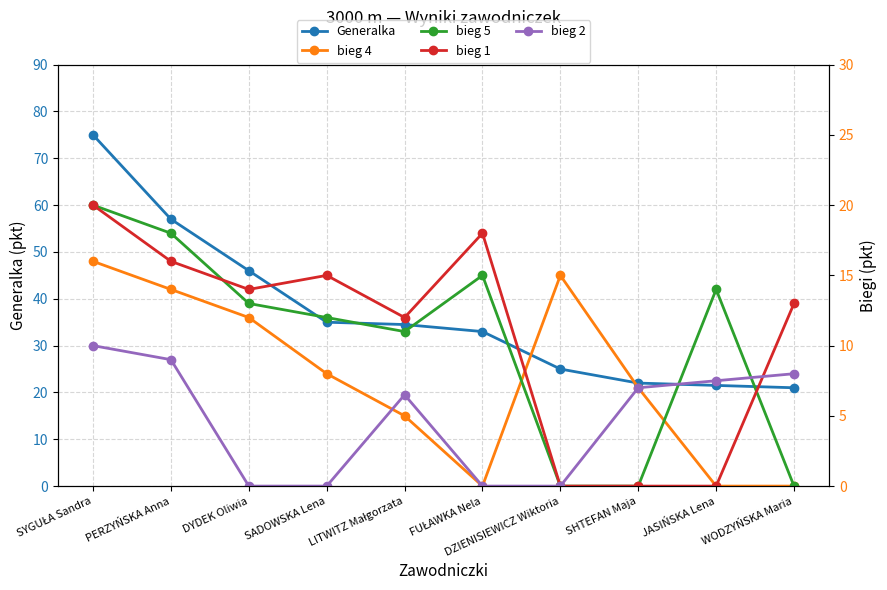

Is it true that bieg 1 equals 8.0 at DYDEK Oliwia?

False